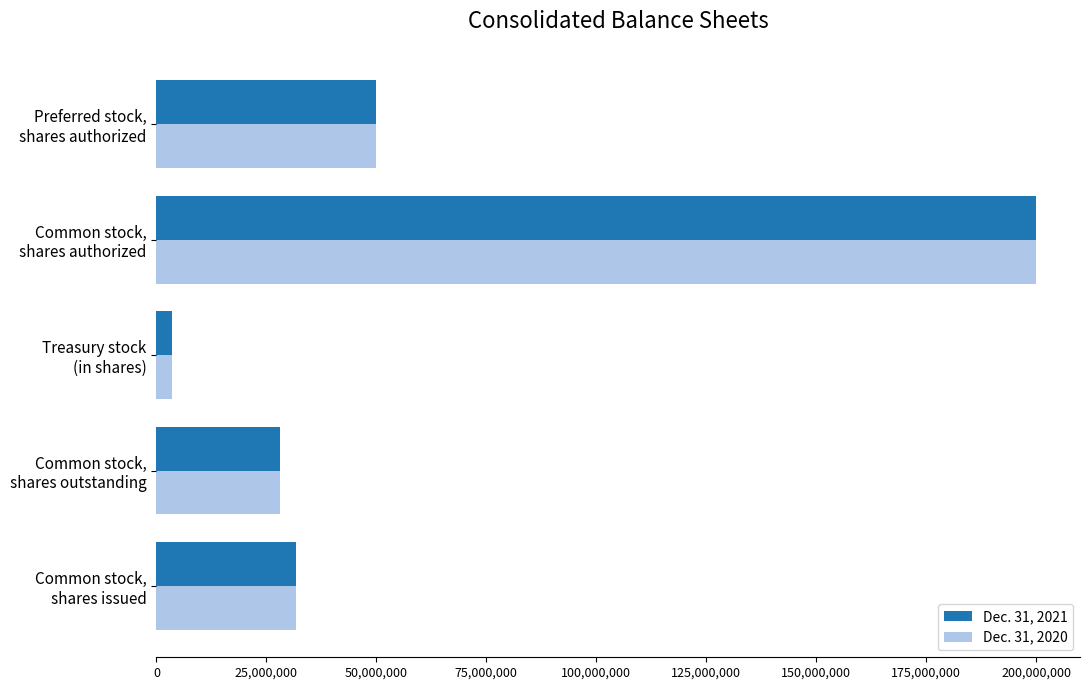

Which series has the widest spread of values?

Dec. 31, 2020